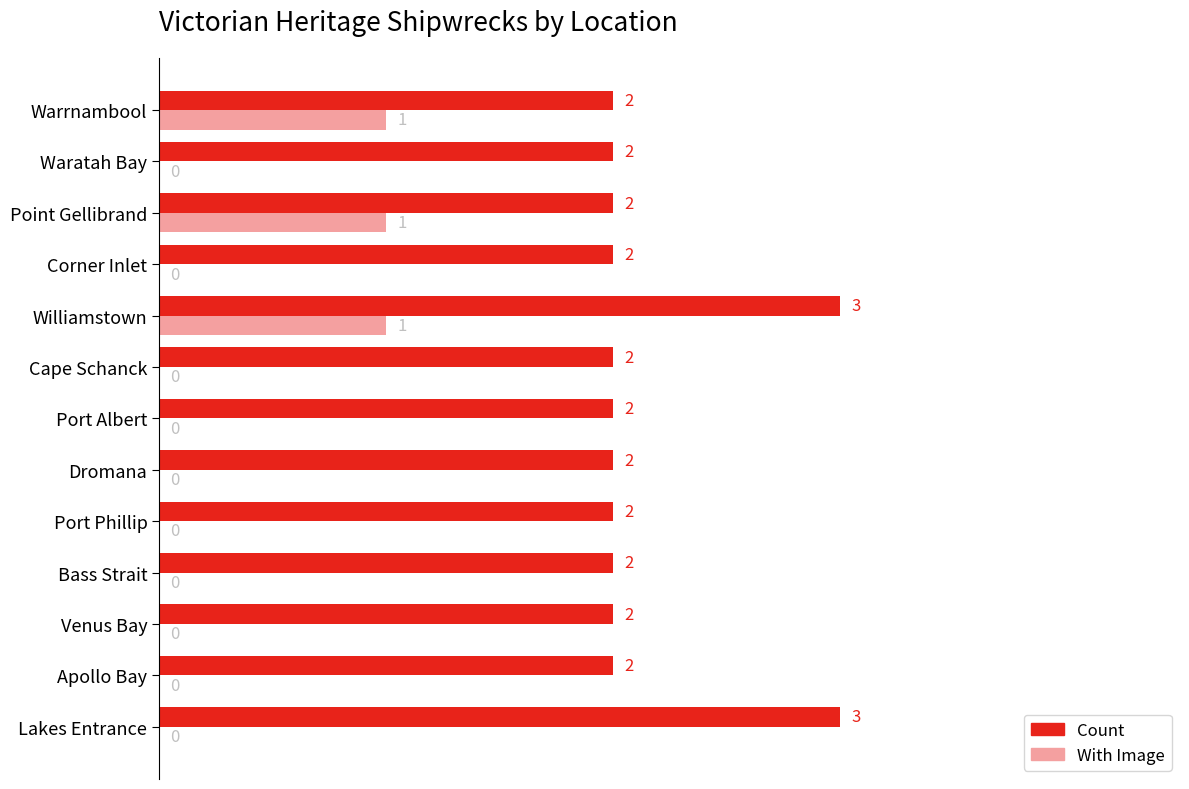

At which category is the sum across all series the highest?

Williamstown